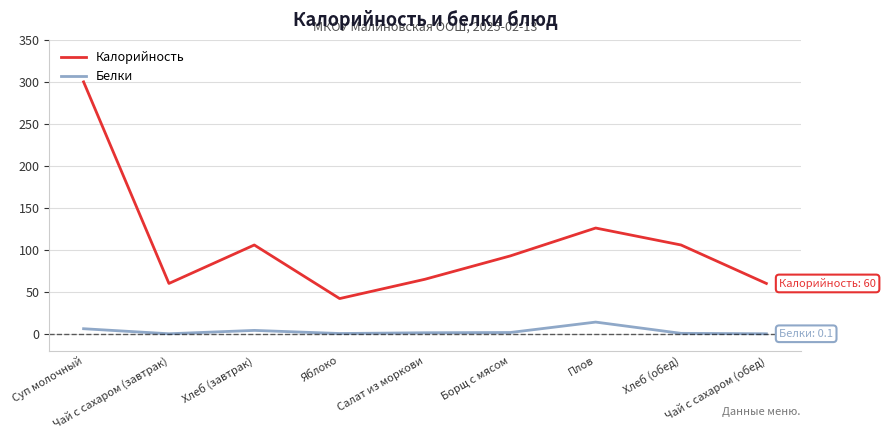

Count the number of categories in the chart.

9